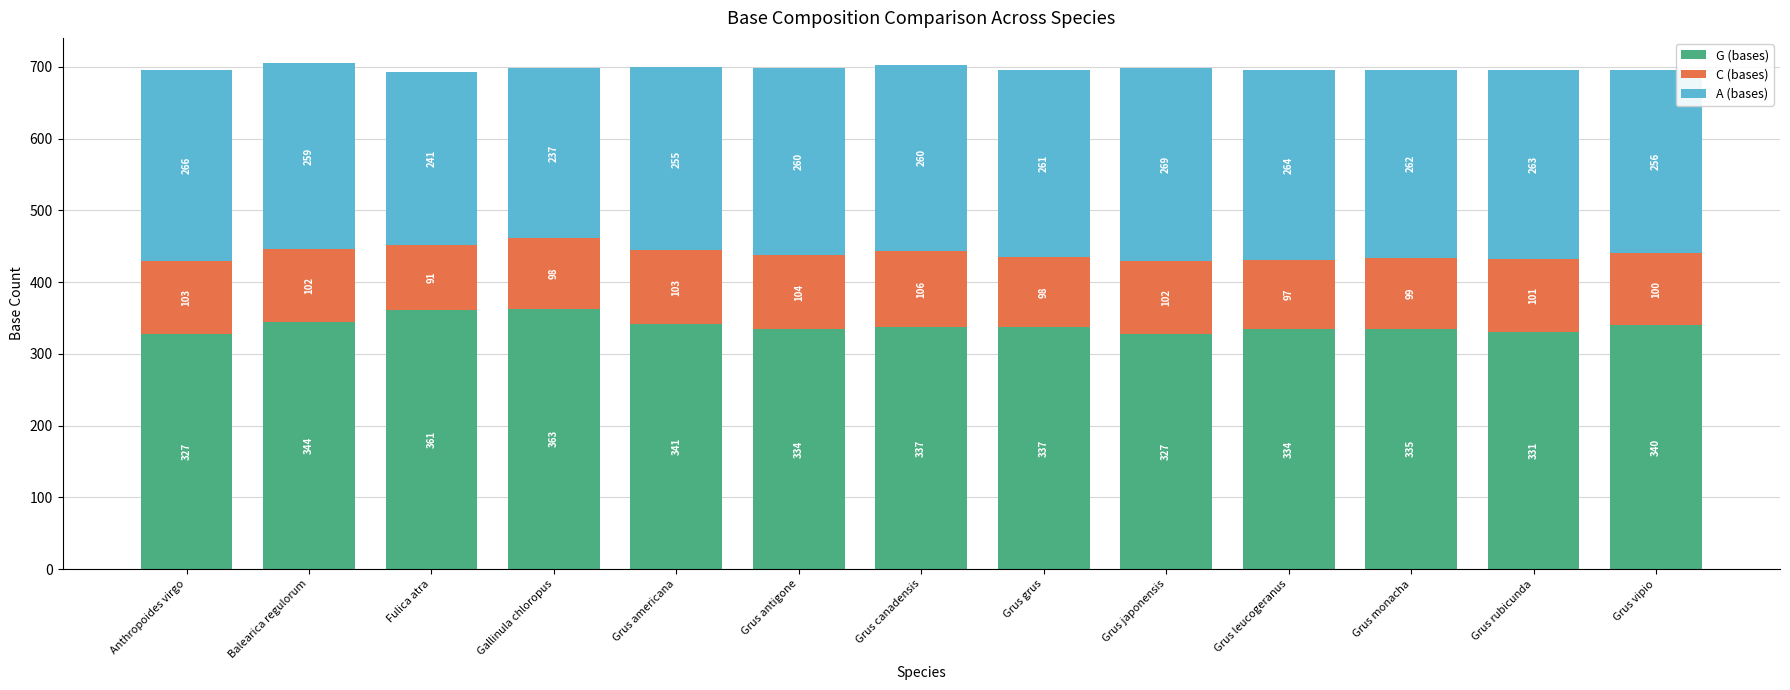

What is the value of the G (bases) bar at the 2nd from the left?

344